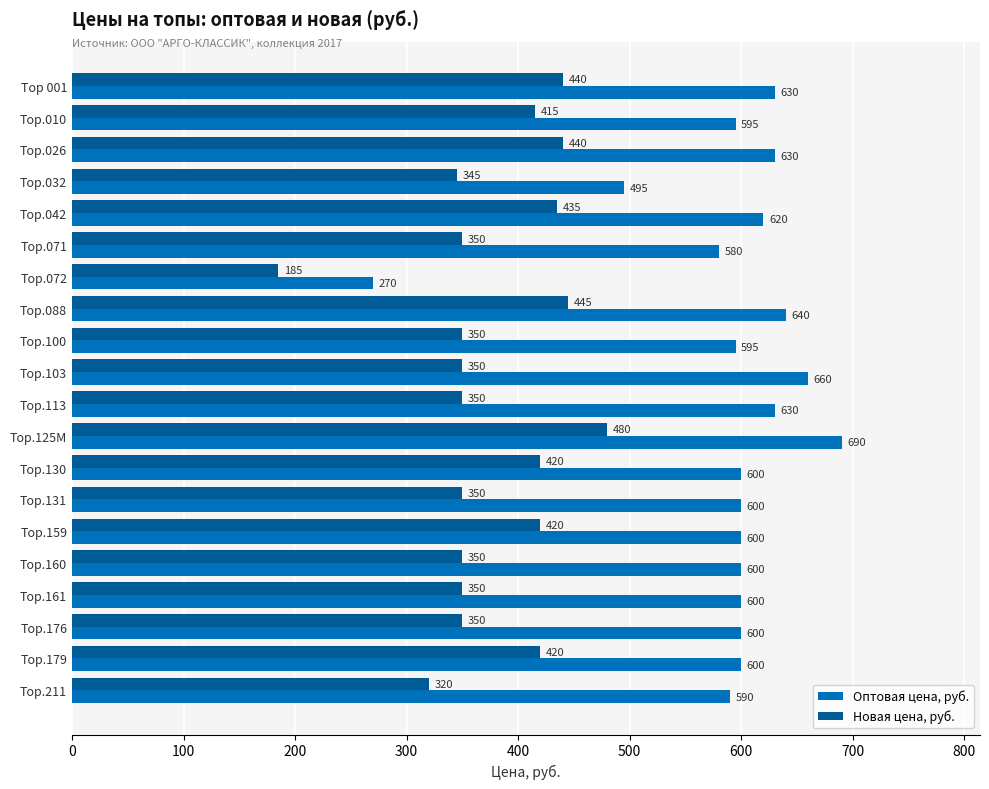

What is the difference between the maximum and minimum values in the Оптовая цена, руб. series?

420